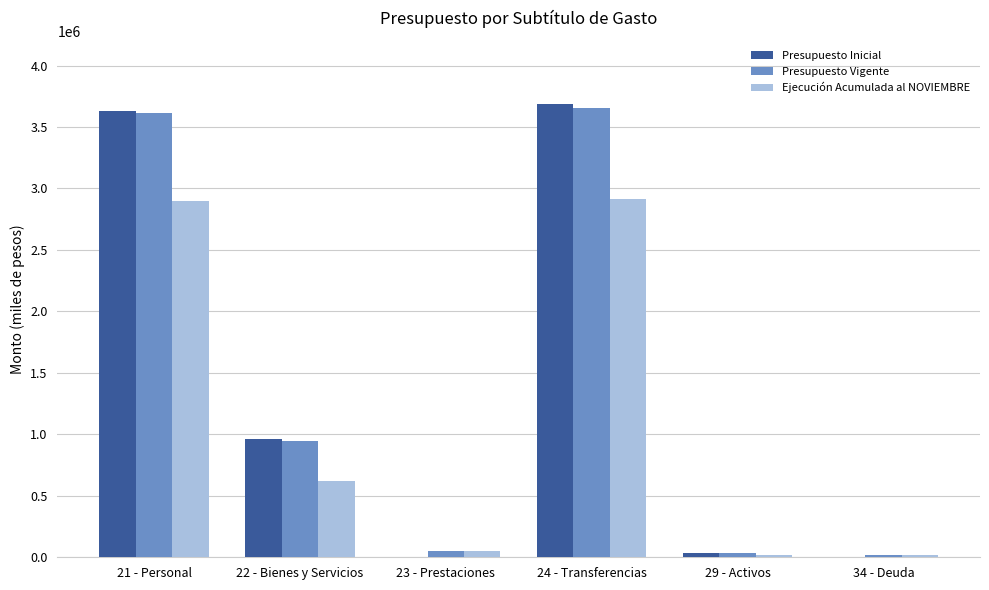

True or false: Ejecución Acumulada al NOVIEMBRE has a value of 22401 at 29 - Activos.

True